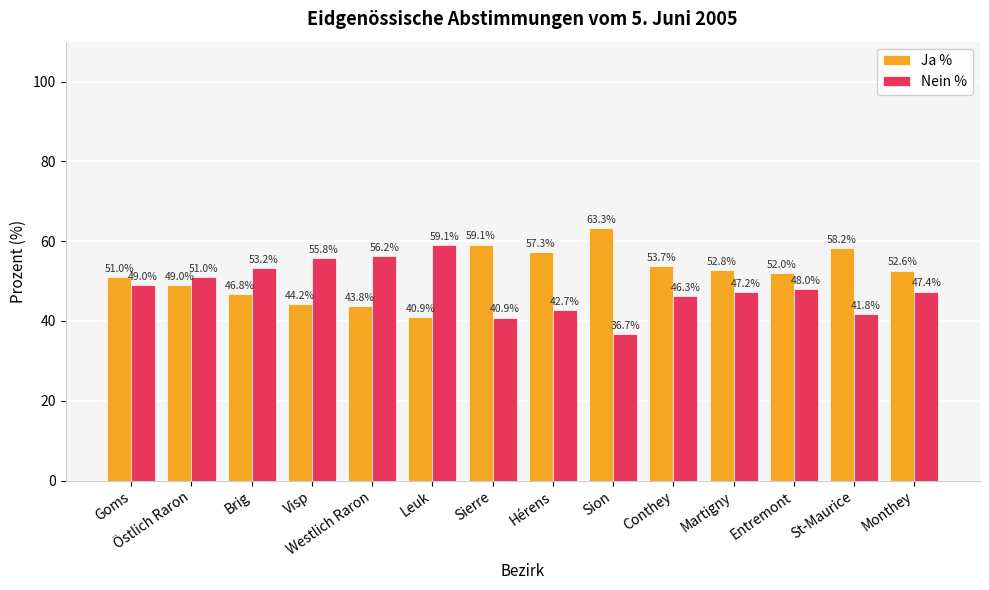

What is the greatest value displayed?

63.3